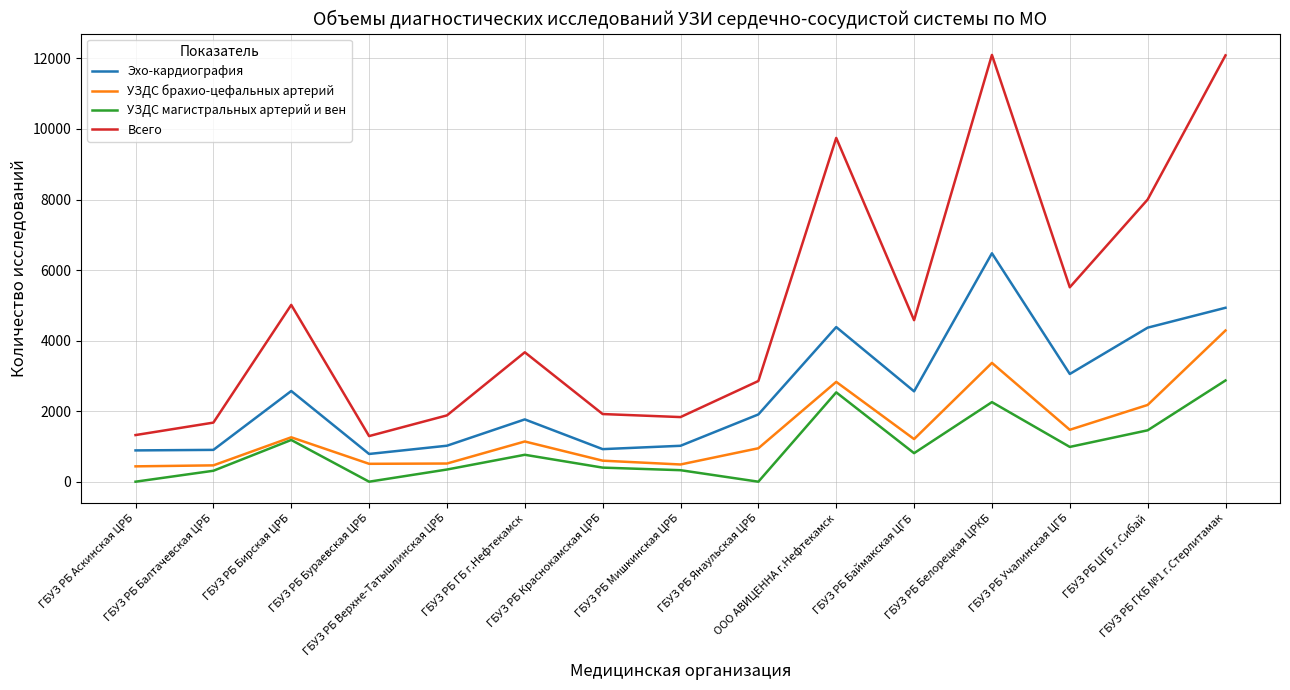

True or false: Всего and Эхо-кардиография intersect in this chart.

False